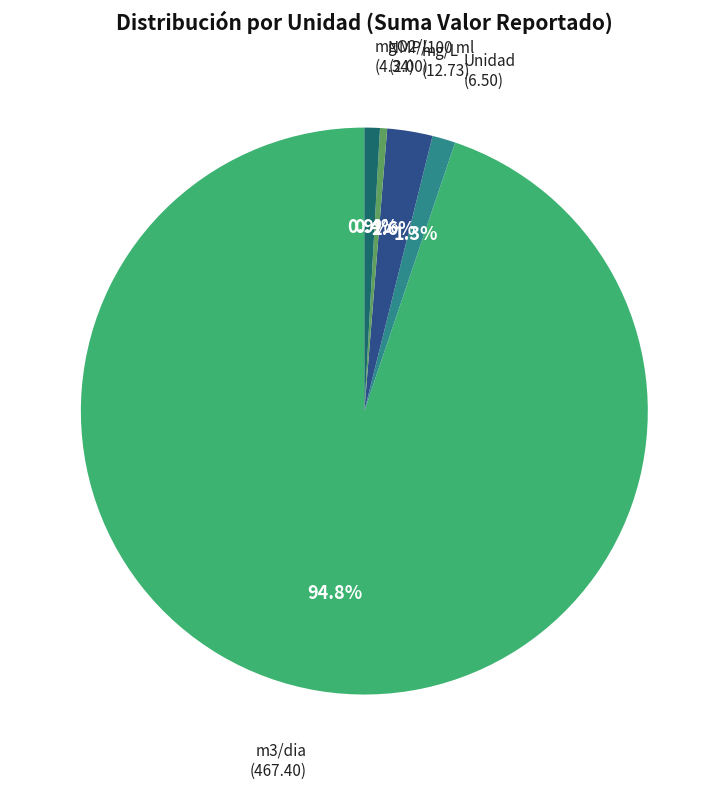

Is m3/dia the majority of the pie?

Yes